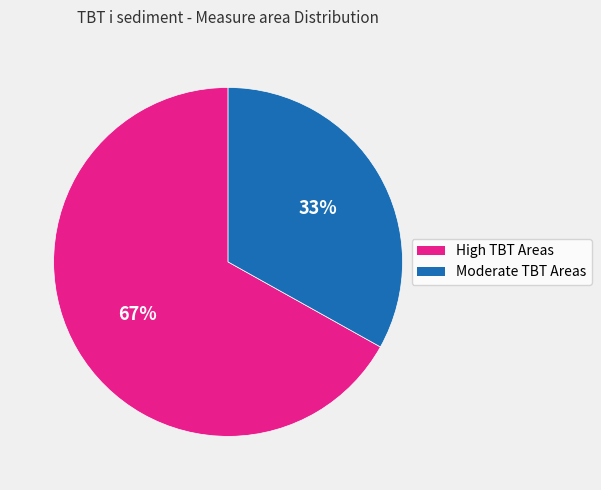

To the nearest percent, what is the average slice percentage?

50%